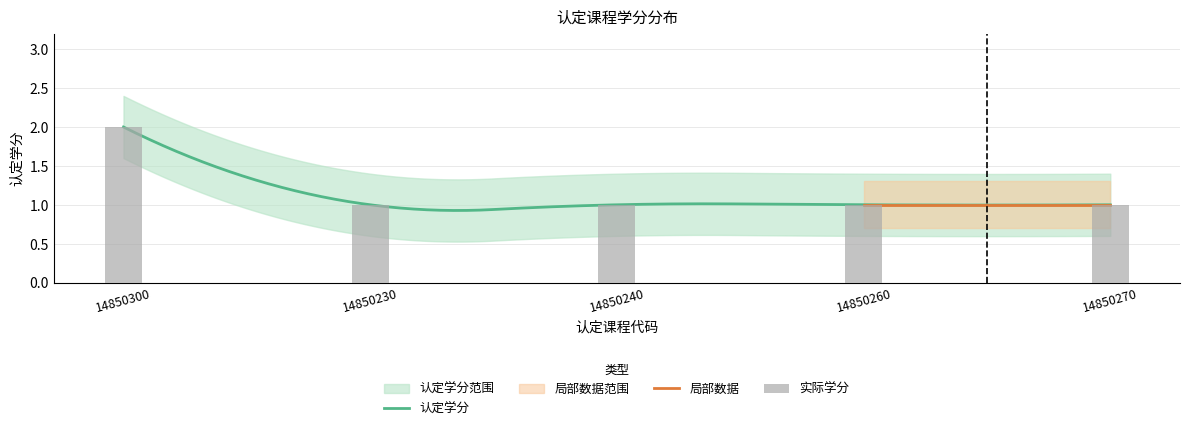

What is the sum of the values at 14850230 and 14850260?

2